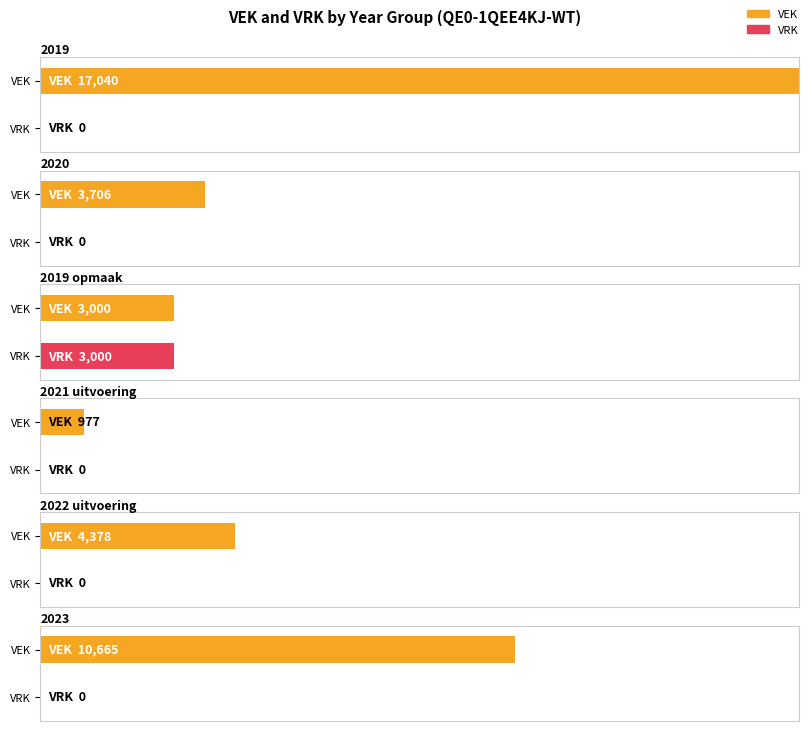

What is the average value of the VRK series?

500